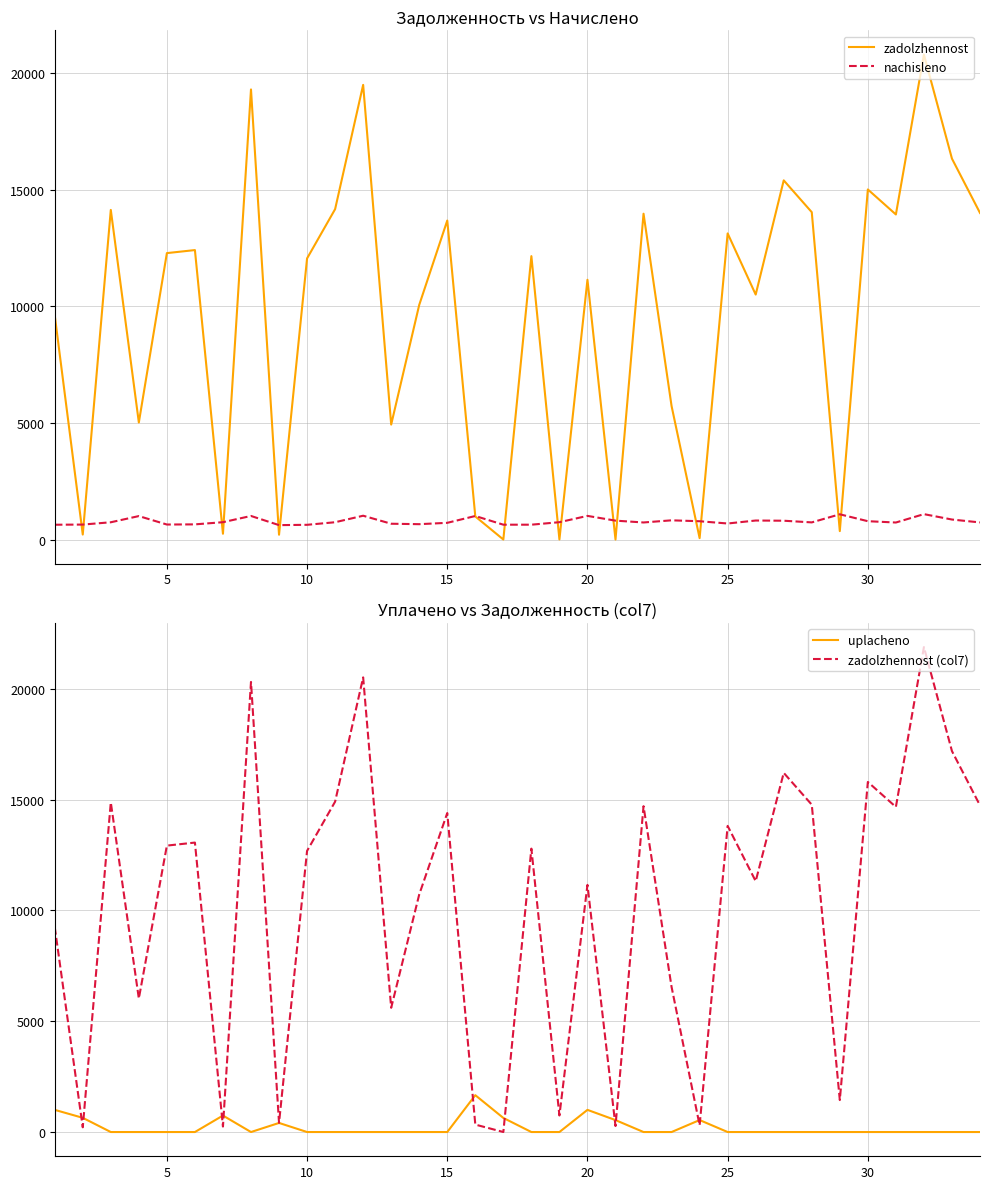

Reading right to left, what are all the values shown in this chart?

zadolzhennost: 14000.6	16328.0	20789.8	13935.6	15007.6	360.6	14033.0	15397.4	10501.6	13123.6	60.0	5722.3	13968.1	0.0	11135.6	3.4	12149.0	0.7	989.3	13675.8	10058.3	4928.7	19490.4	14163.0	12051.6	205.7	19295.5	247.8	12408.8	12279.0	5018.2	14130.6	213.7	9616.5
nachisleno: 733.1	857.3	1088.6	729.7	785.9	1081.8	734.8	806.3	814.8	687.2	784.2	823.3	731.4	809.7	1013.8	743.3	636.2	636.2	1008.7	716.1	658.3	677.0	1020.6	741.6	631.1	617.5	1010.4	743.3	649.8	643.0	1005.3	740.0	641.3	634.5
uplacheno: 0.0	0.0	0.0	0.0	0.0	0.0	0.0	0.0	0.0	0.0	540.0	0.0	0.0	538.7	1000.0	0.0	0.0	636.0	1662.2	0.0	0.0	0.0	0.0	0.0	0.0	410.0	0.0	743.7	0.0	0.0	0.0	0.0	641.5	1000.0
zadolzhennost (col7): 14733.8	17185.3	21878.4	14665.3	15793.4	1442.4	14767.9	16203.7	11316.3	13810.8	304.1	6545.6	14699.5	270.9	11149.4	746.7	12785.2	0.9	335.7	14391.9	10716.6	5605.7	20511.0	14904.6	12682.7	413.2	20305.9	247.4	13058.6	12922.0	6023.6	14870.5	213.5	9251.0